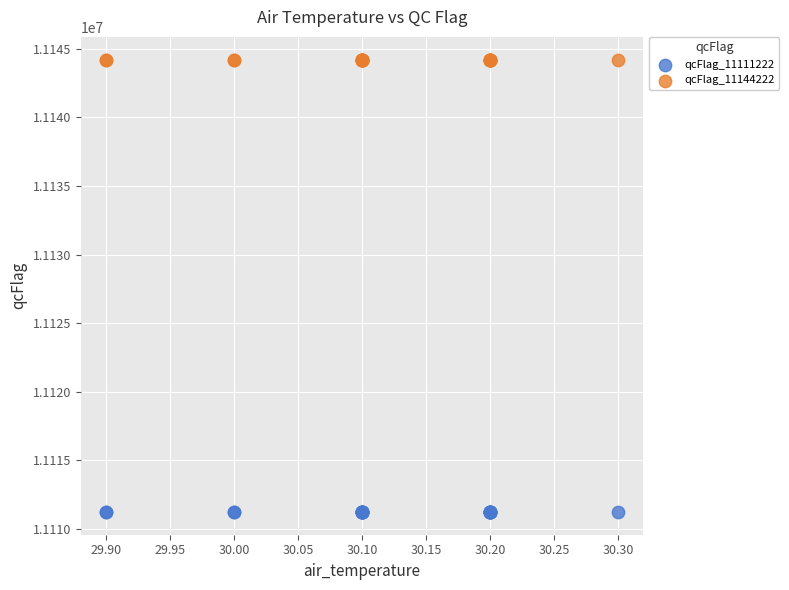

Which series contains the highest Y value?

qcFlag_11144222